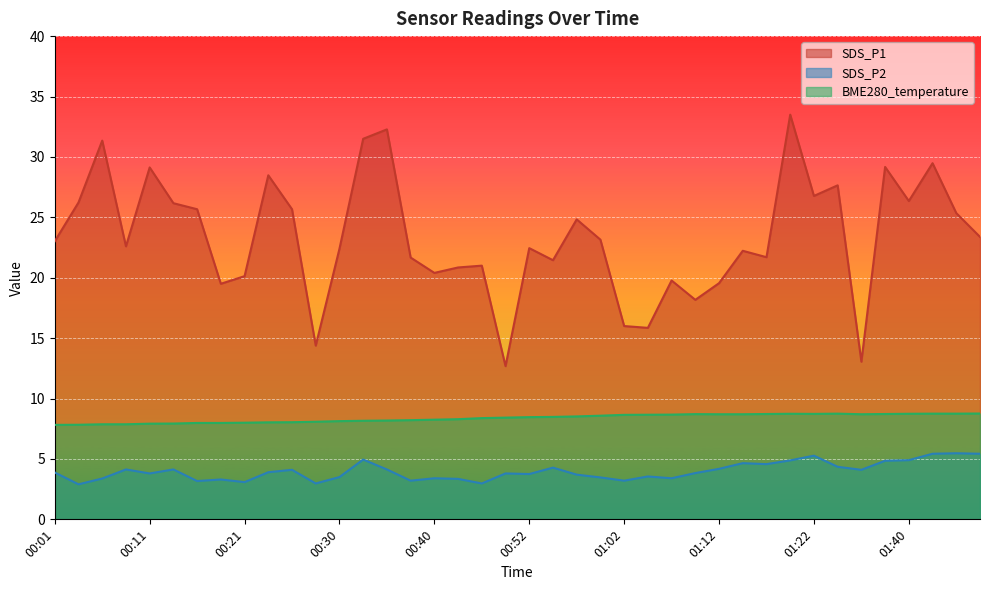

Rank the series by their maximum value, from lowest to highest.

SDS_P2, BME280_temperature, SDS_P1